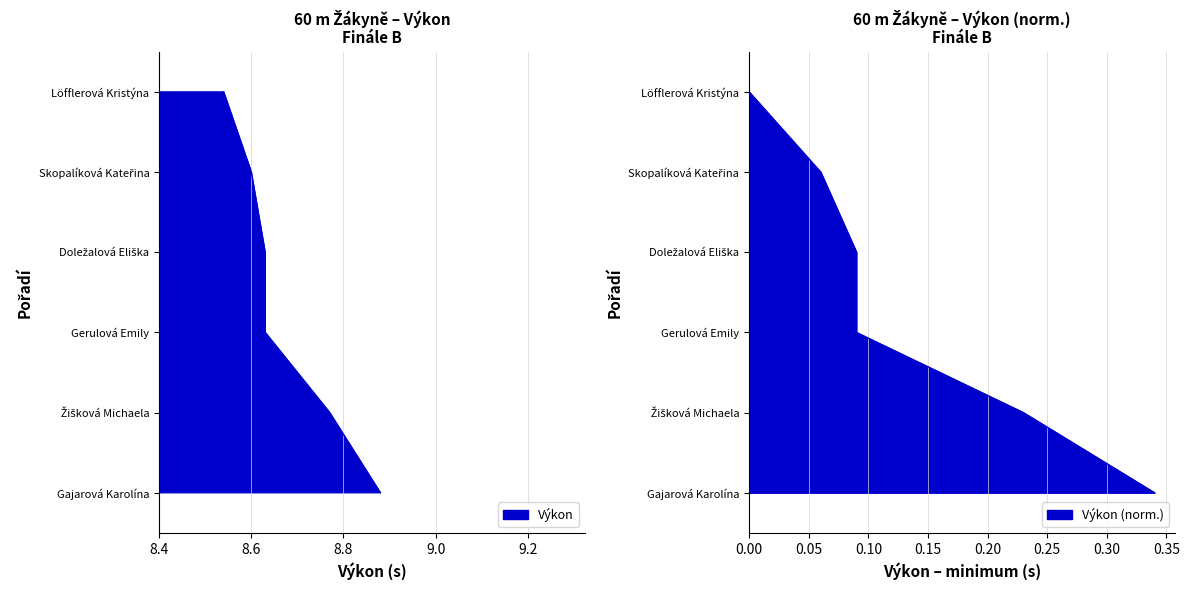

What is the label of the 2nd point from the right?

Žišková Michaela